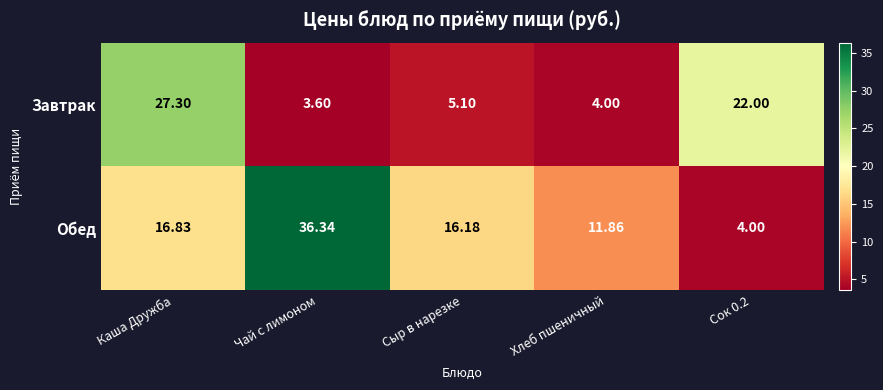

List the series in order of their overall mean, lowest first.

Завтрак, Обед